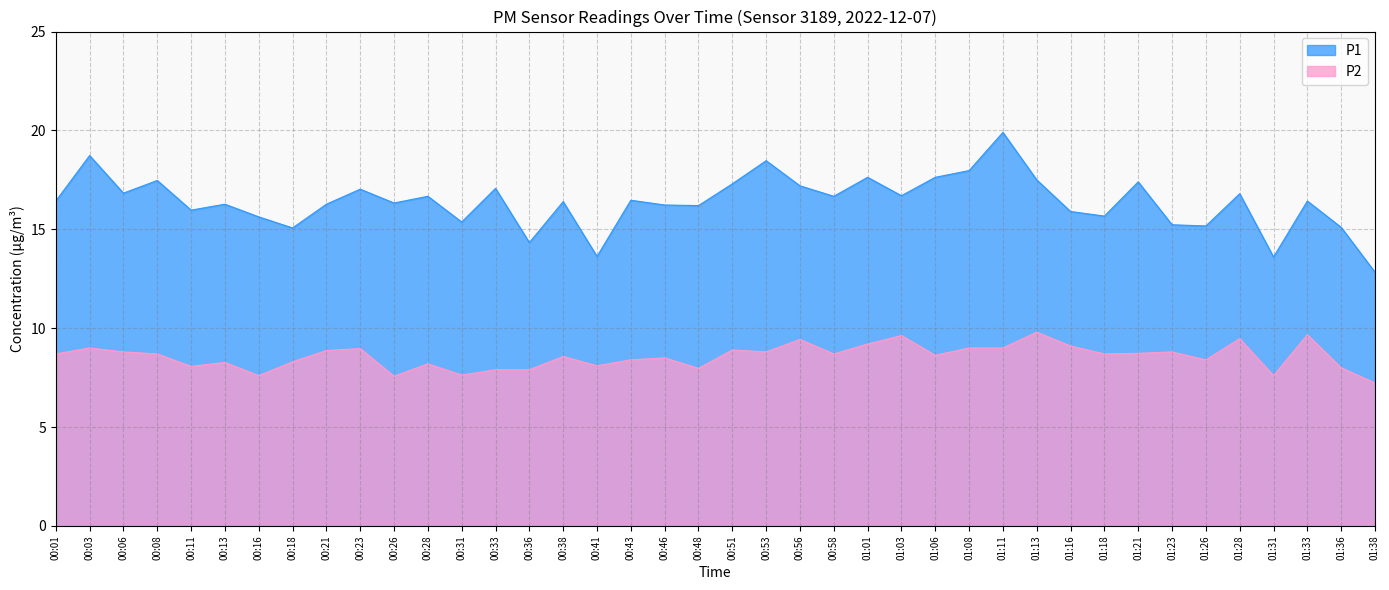

What is the highest value of the P2 series?

9.8